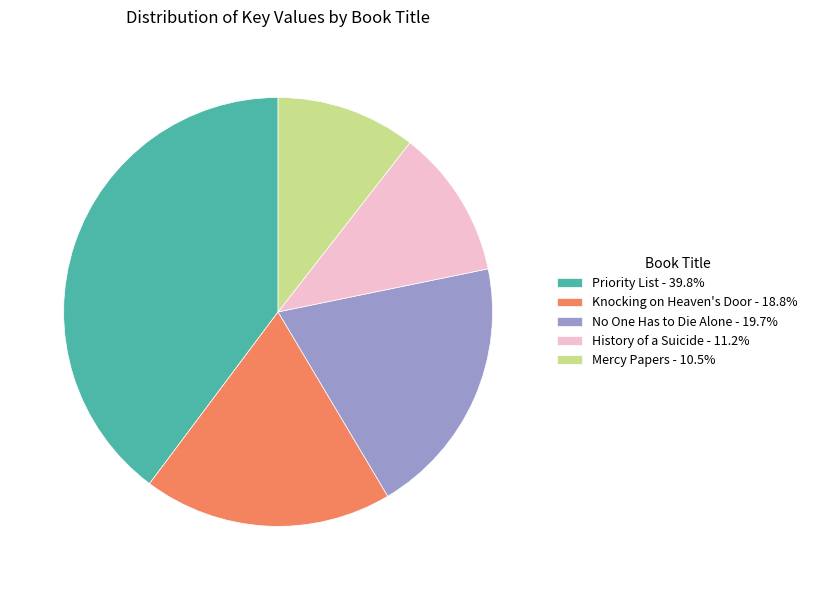

Is there any slice that represents more than half of the pie?

No